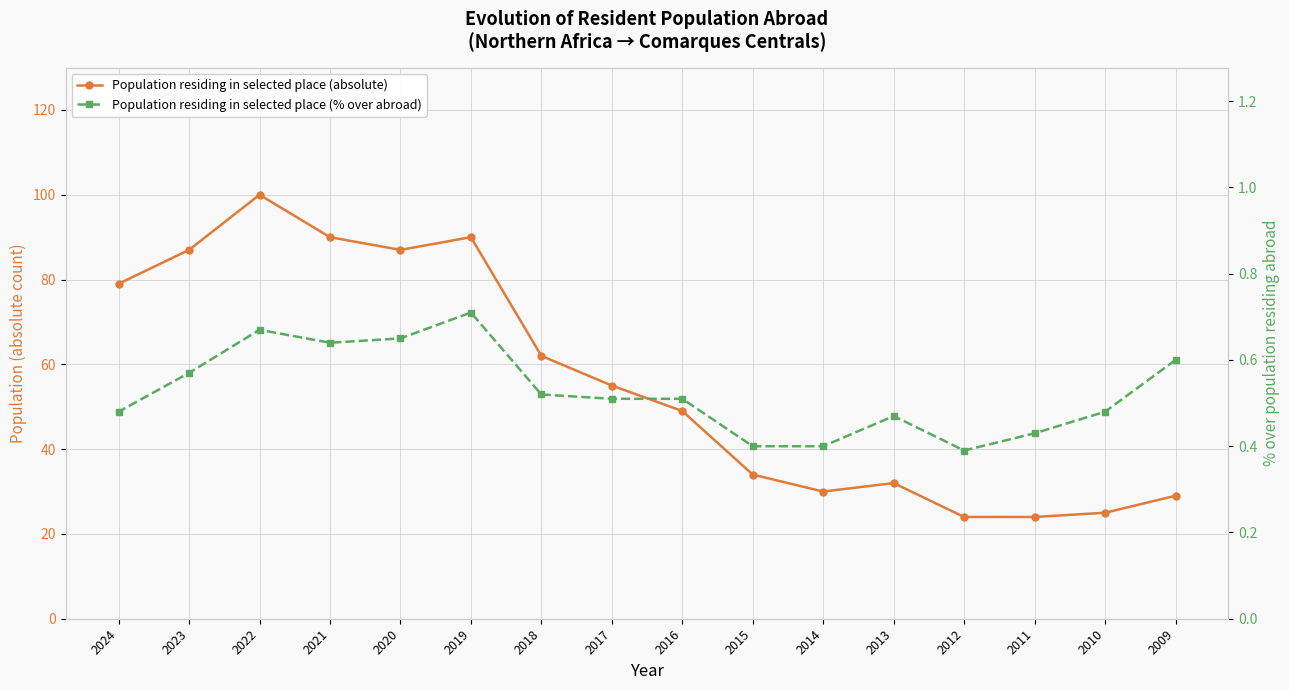

Reading left to right, extract all data points from this chart.

Population residing in selected place (absolute): 2009=29.0	2010=25.0	2011=24.0	2012=24.0	2013=32.0	2014=30.0	2015=34.0	2016=49.0	2017=55.0	2018=62.0	2019=90.0	2020=87.0	2021=90.0	2022=100.0	2023=87.0	2024=79.0
Population residing in selected place (% over abroad): 2009=0.6	2010=0.5	2011=0.4	2012=0.4	2013=0.5	2014=0.4	2015=0.4	2016=0.5	2017=0.5	2018=0.5	2019=0.7	2020=0.7	2021=0.6	2022=0.7	2023=0.6	2024=0.5